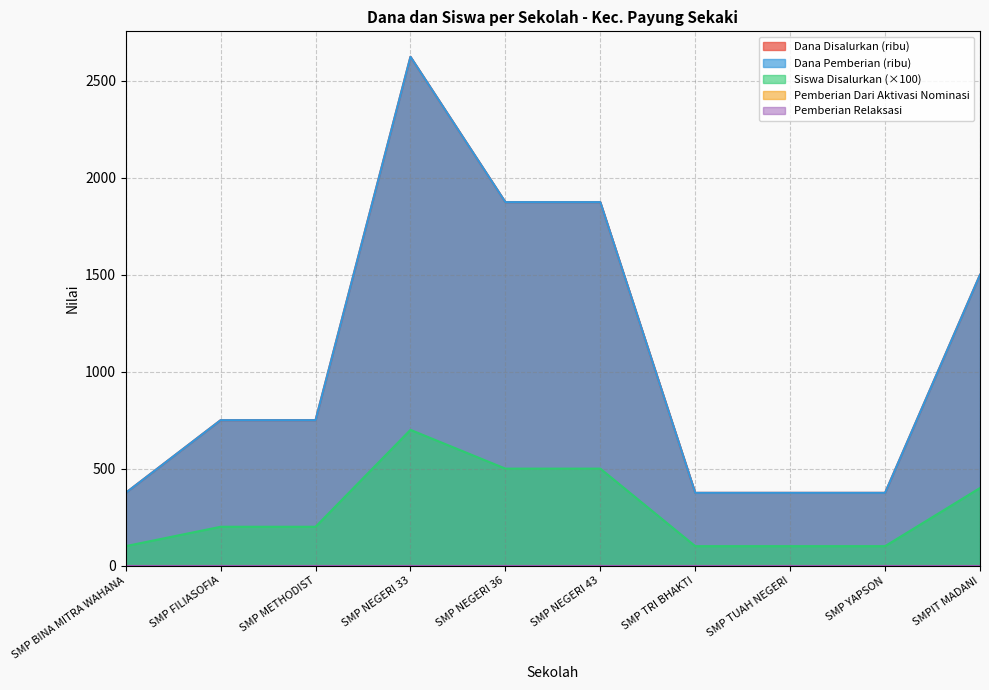

Between SMP NEGERI 36 and SMPIT MADANI, which series saw the biggest shift?

Dana Disalurkan